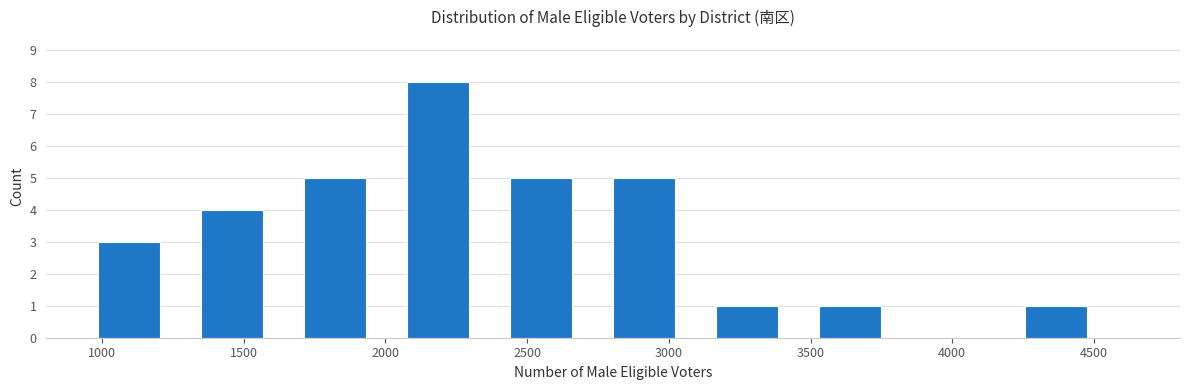

Which range on the x-axis has the tallest bar?

2100 to 2450